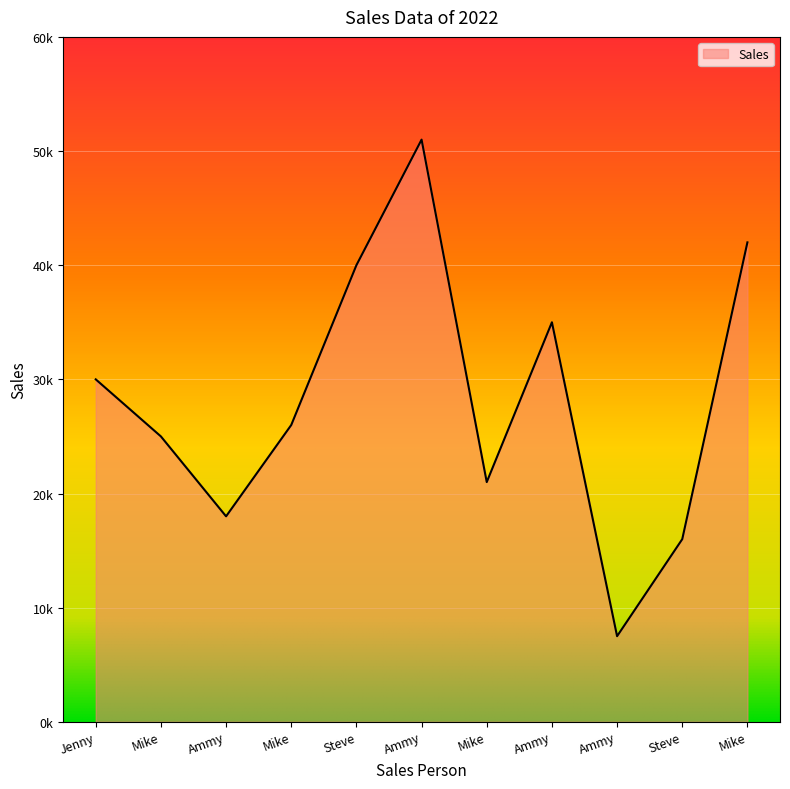

Does the chart display data point markers on the line(s)?

No